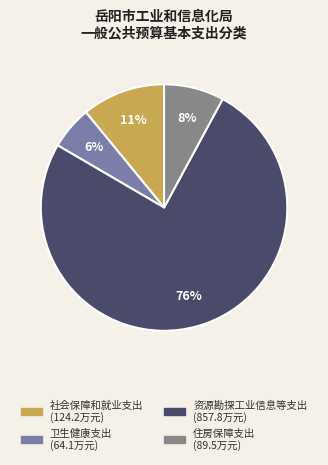

Which category has the biggest portion of the pie?

资源勘探工业信息等支出